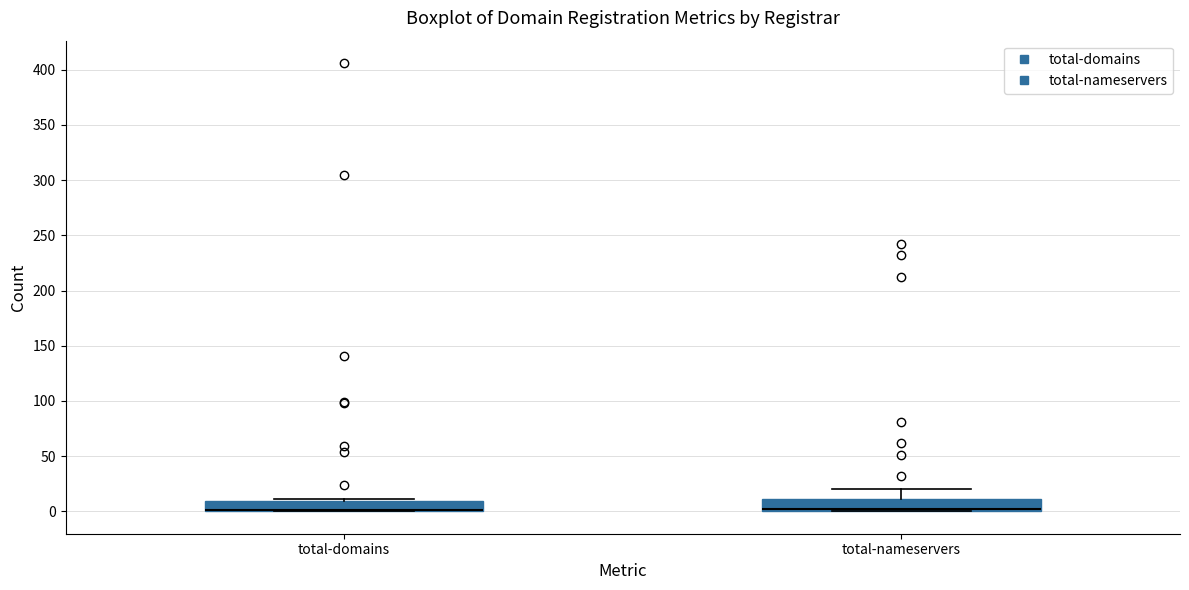

Reading left to right, read every box against the y-axis: the position of its median line, the range the box covers, and the ends of its whiskers. The values are not printed on the chart, so give them approximately, as read against the axis.

total-domains: median 0 (drawn on the box's lower edge), box 0 to 10, whiskers 0 to 10
total-nameservers: median 0 (just above the box's lower edge), box 0 to 10, whiskers 0 to 20